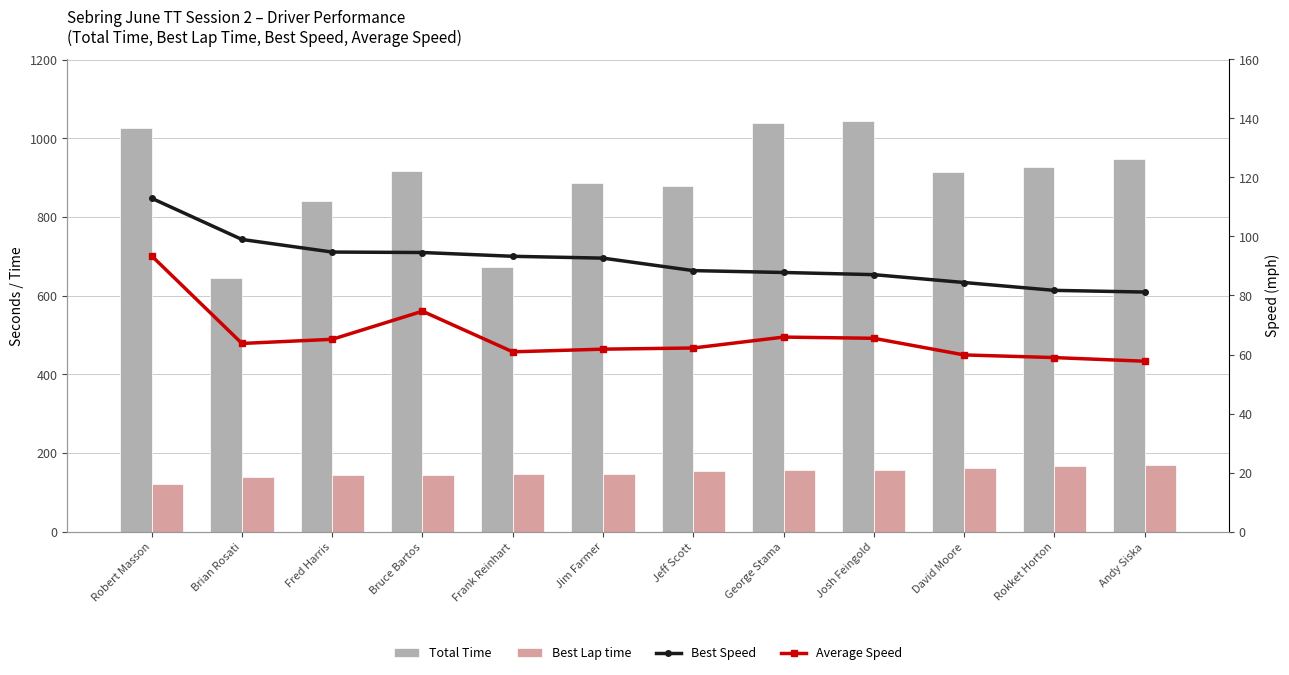

Which series has the largest total across all categories?

Total Time